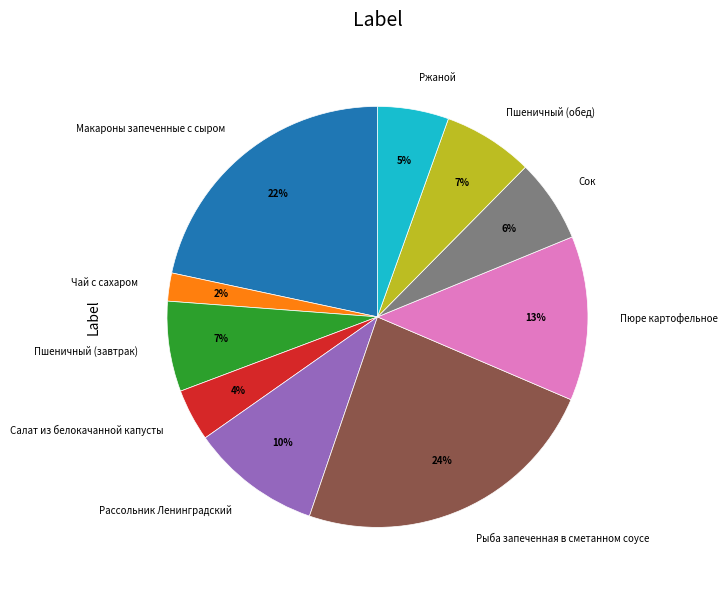

What is the smallest slice in the pie chart?

Чай с сахаром